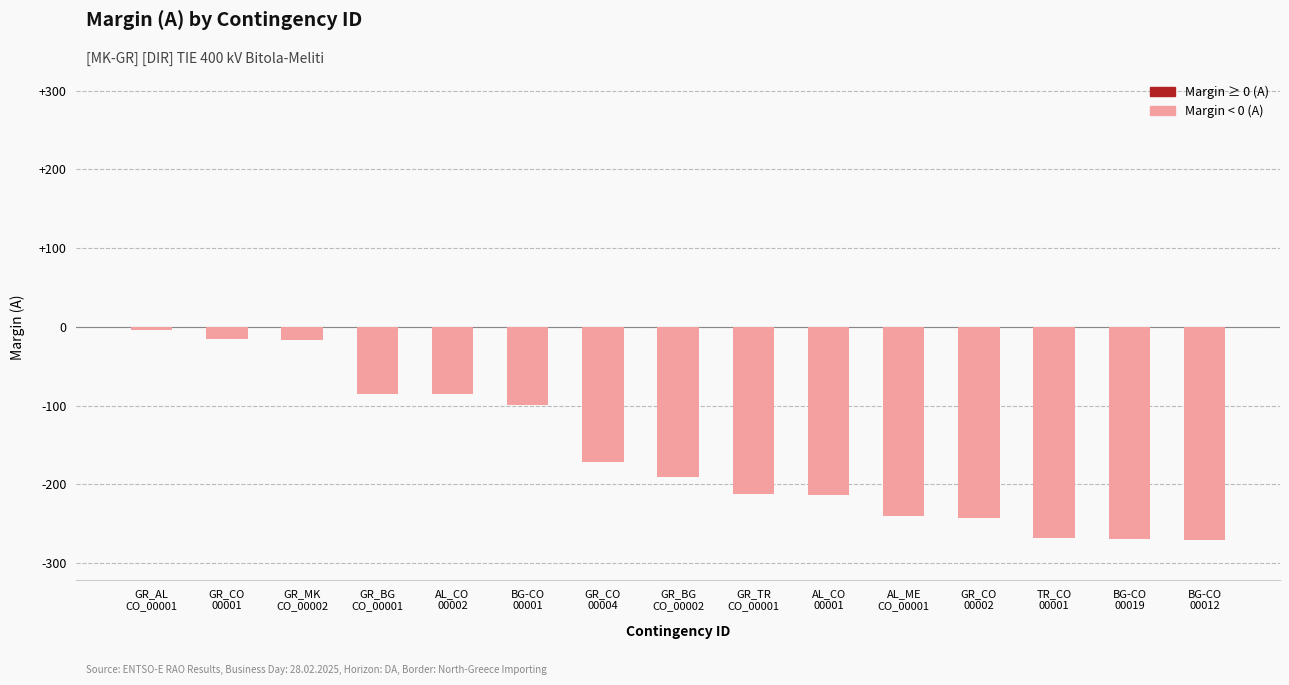

Count the number of values greater than -191.

7